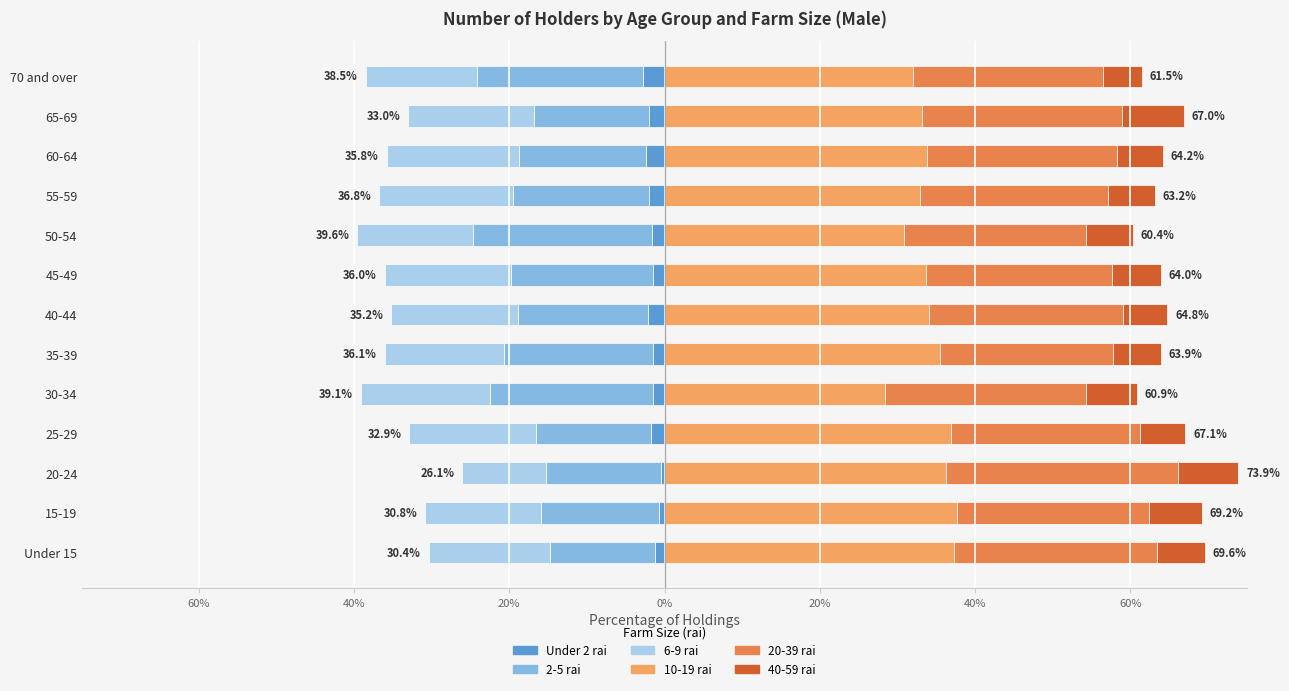

What are all the series names shown in the legend?

Under 2 rai, 2-5 rai, 6-9 rai, 10-19 rai, 20-39 rai, 40-59 rai